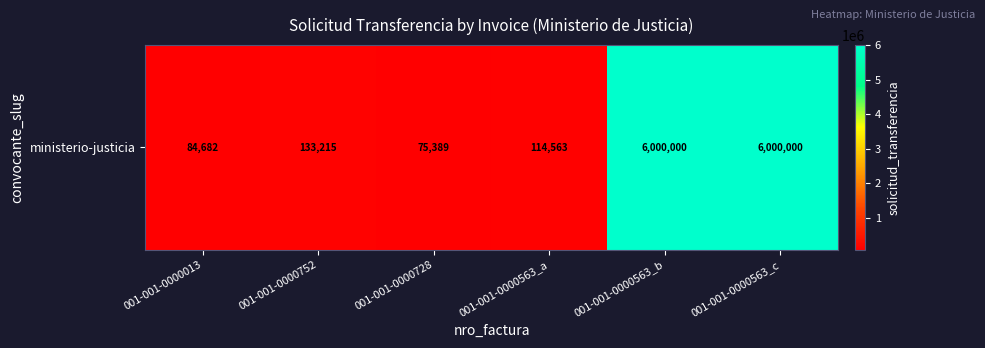

Rank the categories by value from highest to lowest.

001-001-0000563_b, 001-001-0000563_c, 001-001-0000752, 001-001-0000563_a, 001-001-0000013, 001-001-0000728